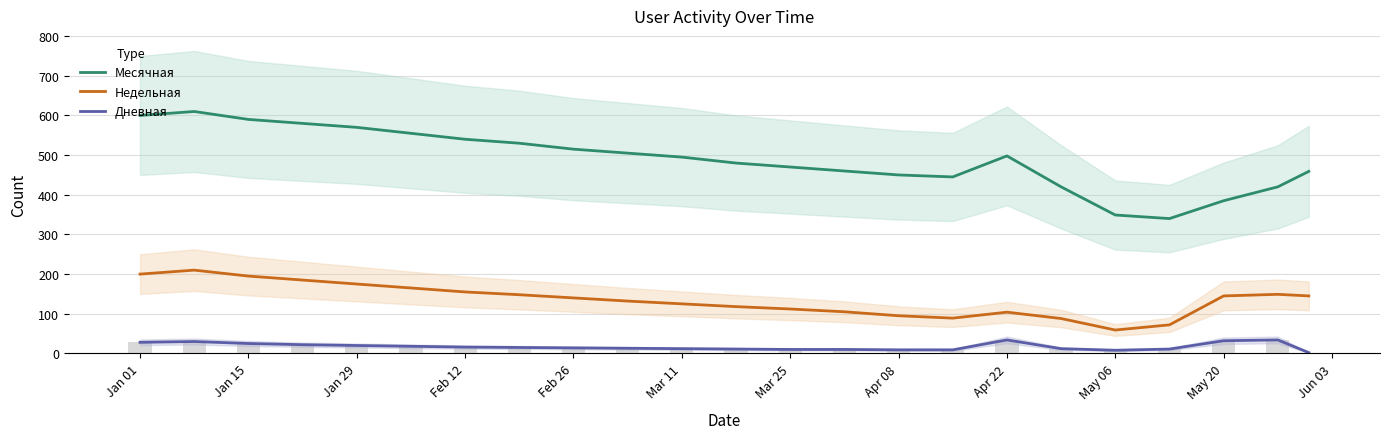

What is the difference between the maximum and minimum values in the Месячная series?

270